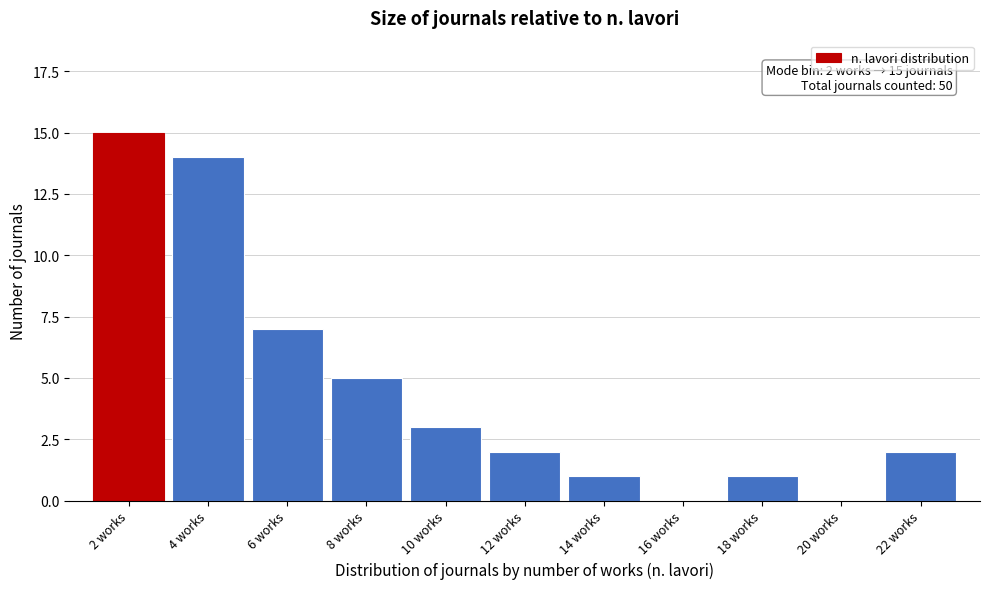

Reading left to right, transcribe all the data shown in this chart.

2 works=15	4 works=14	6 works=7	8 works=5	10 works=3	12 works=2	14 works=1	16 works=0	18 works=1	20 works=0	22 works=2